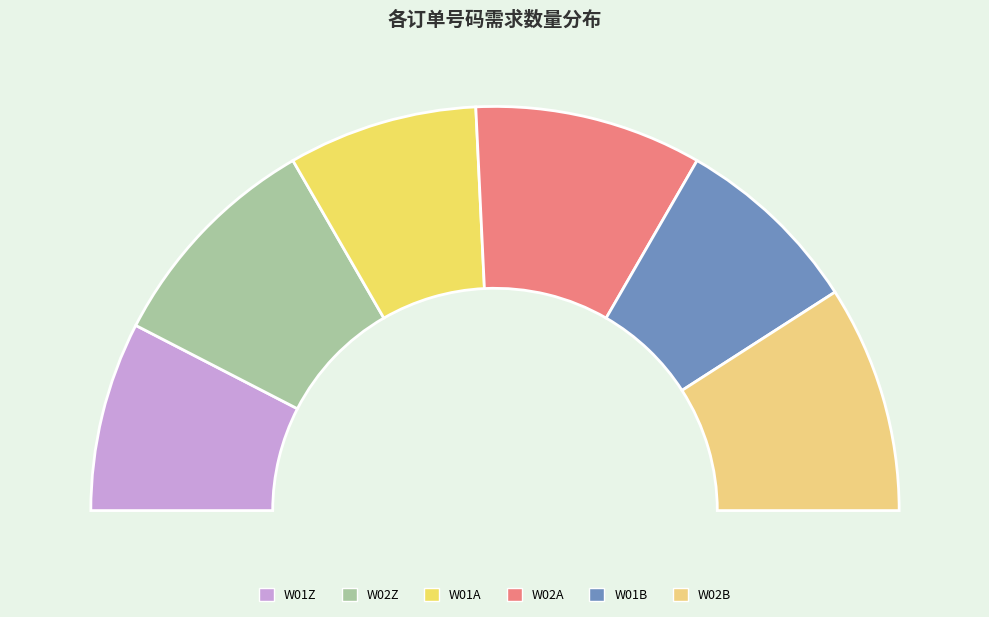

Is there any slice that represents more than half of the pie?

No